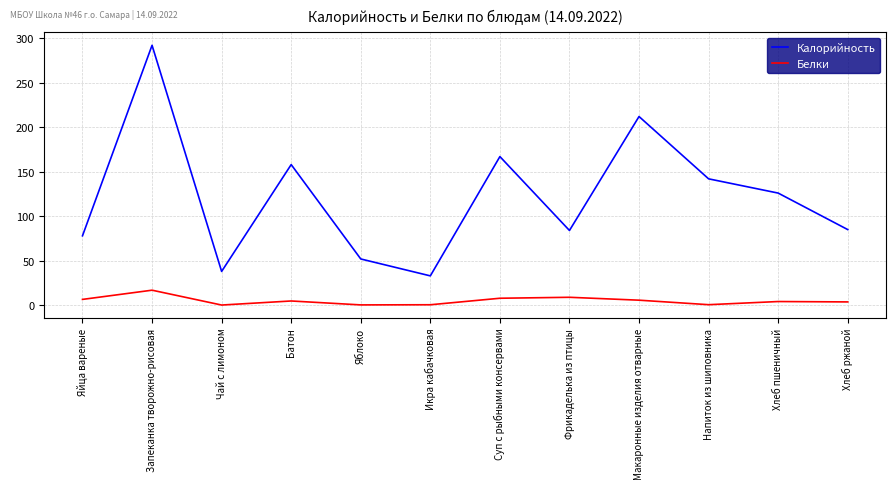

True or false: Белки and Калорийность cross at least once.

False